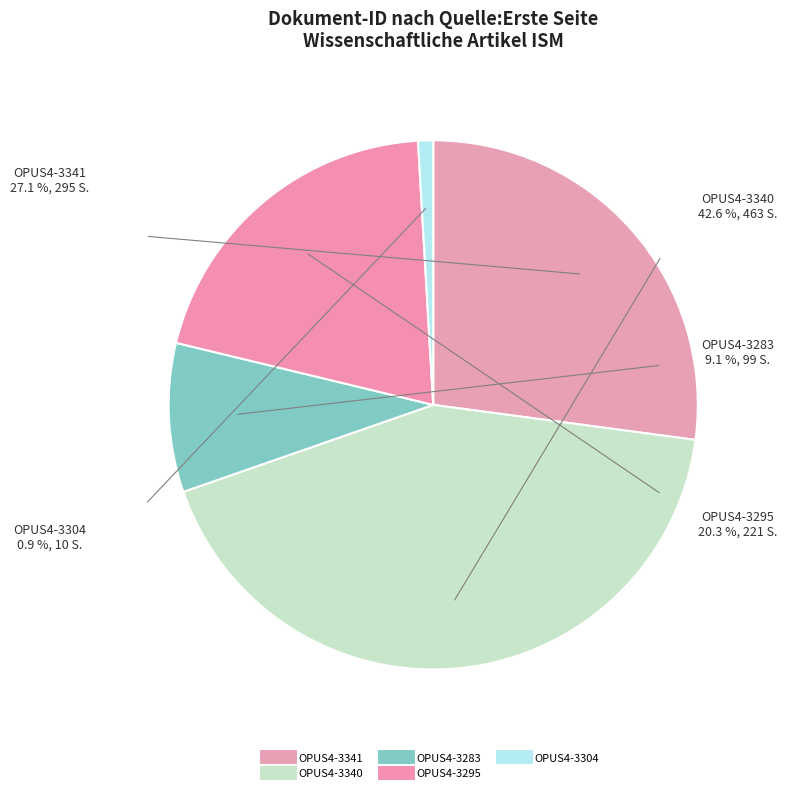

What is the total percentage of OPUS4-3295 and OPUS4-3340?

62.9%